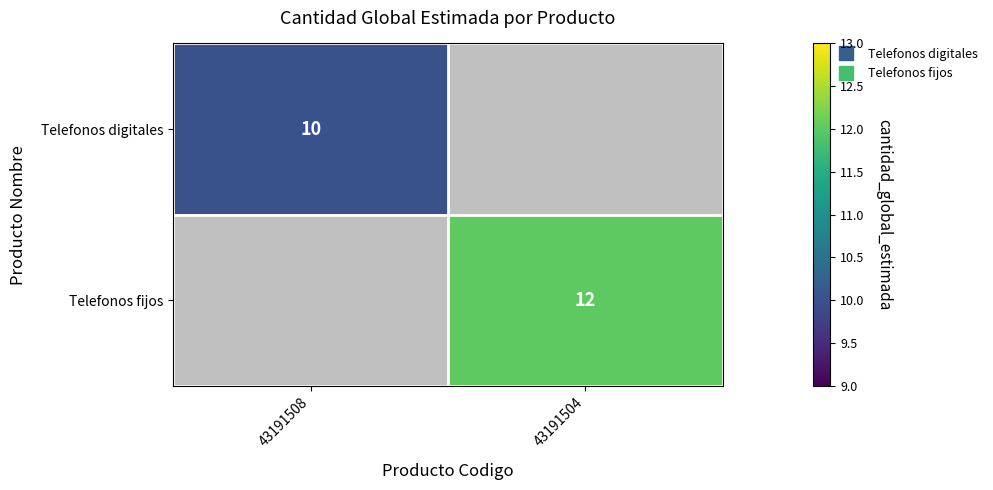

Which series has the largest range (max minus min)?

Telefonos digitales